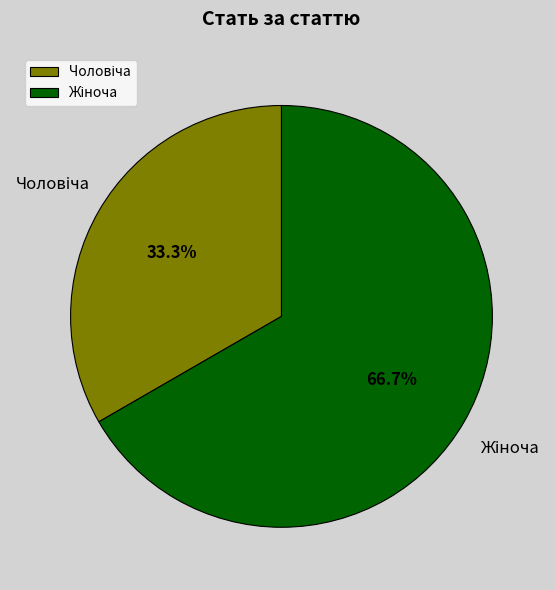

Does any single category account for the majority?

Yes